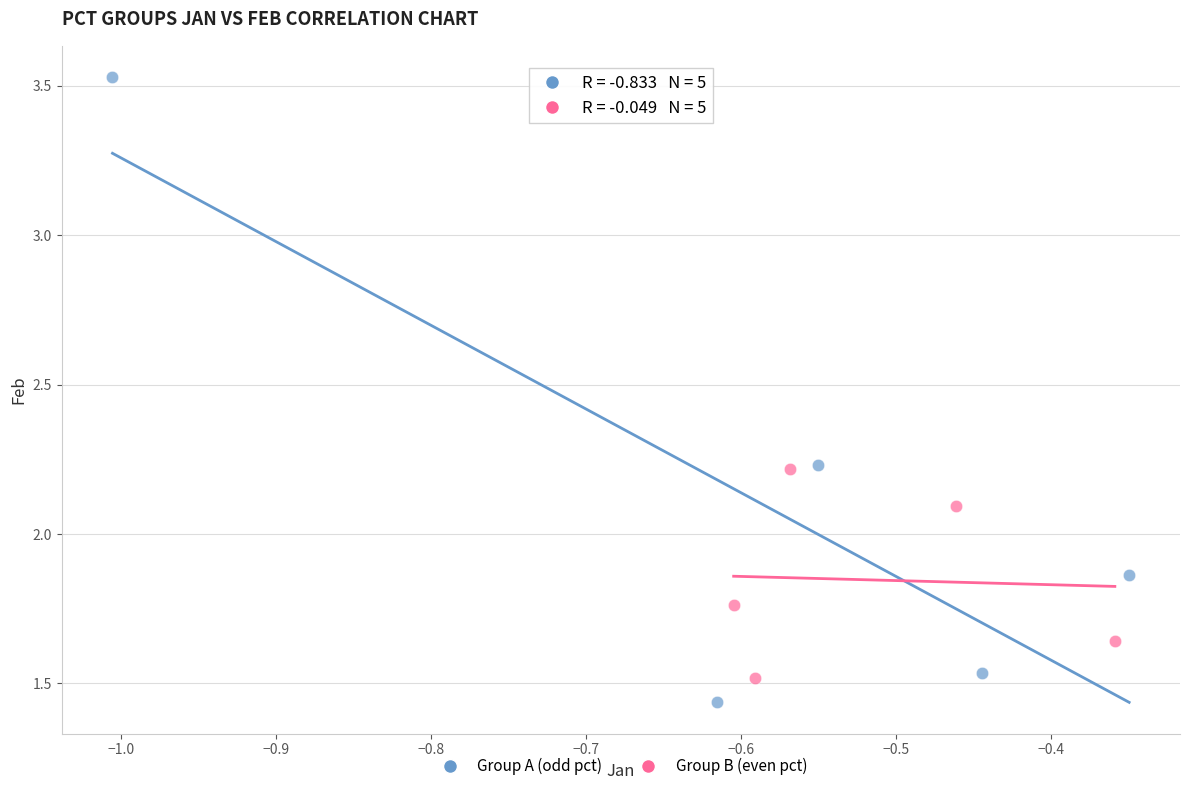

Which series has the widest spread of Y values?

Group A (odd pct)